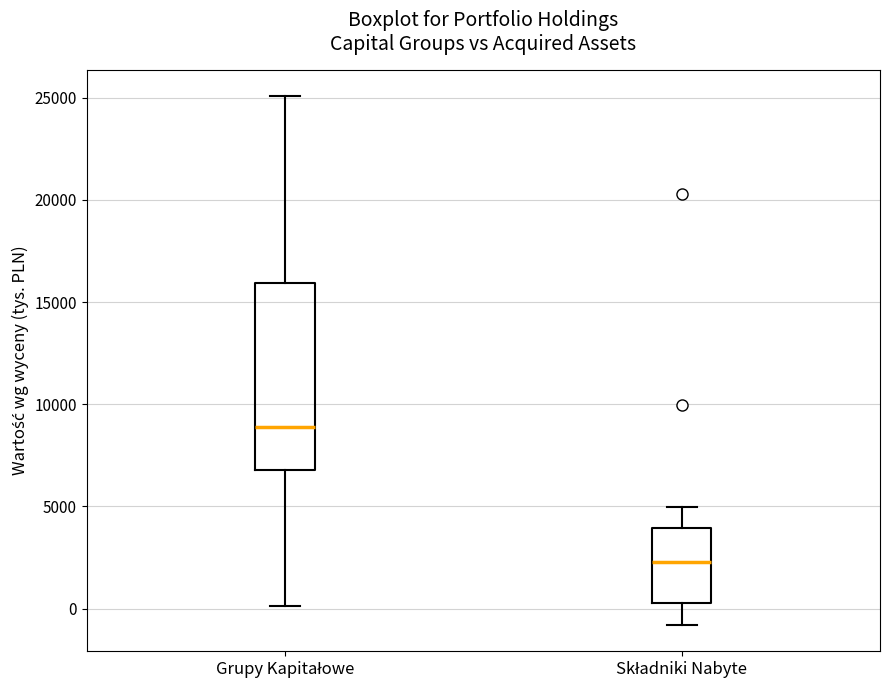

Comparing the boxes themselves (not the whiskers), which one is the tallest?

Grupy Kapitałowe